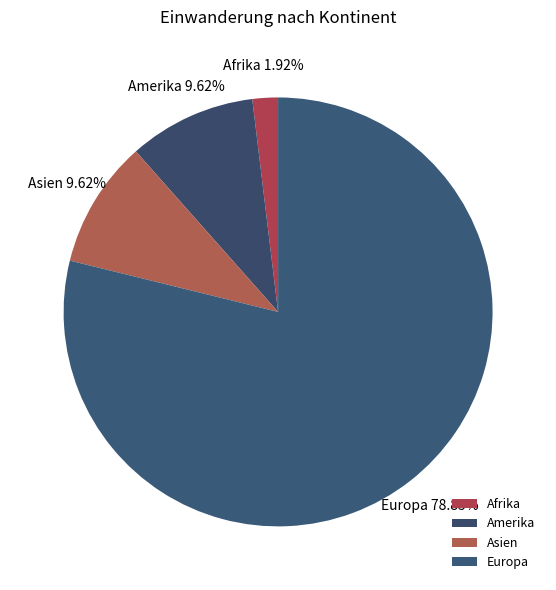

Which slice is the smallest?

Afrika